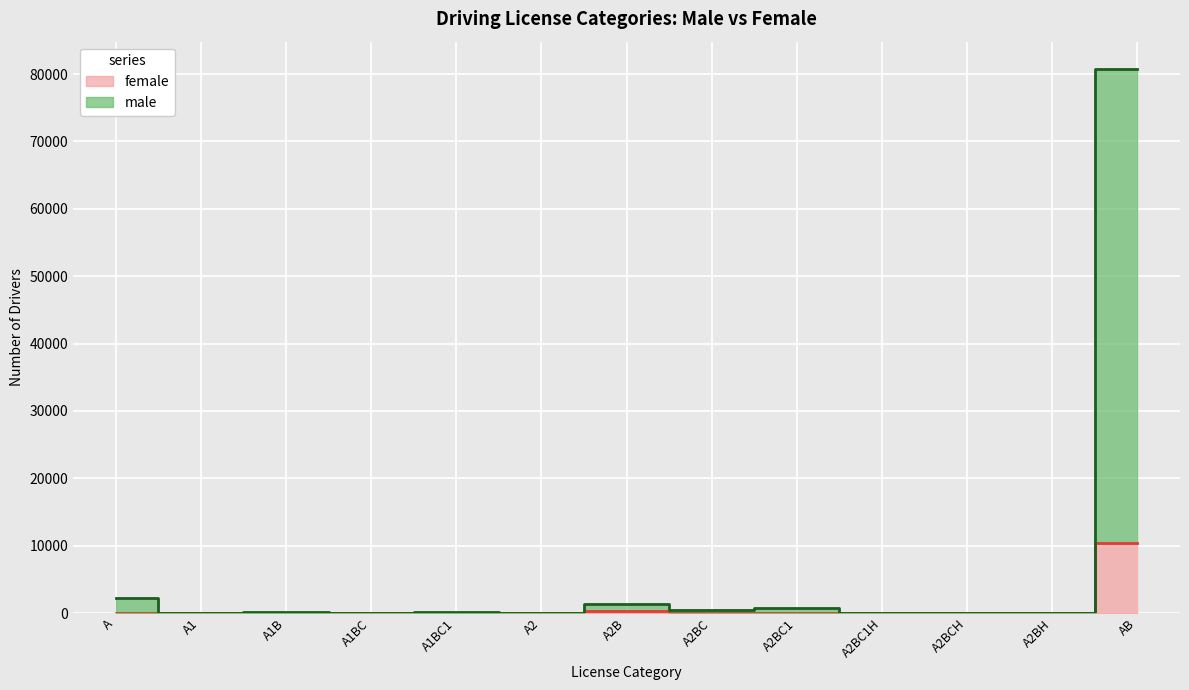

Reading left to right, list all the values displayed in this chart.

female: 22	5	34	0	1	0	246	5	5	1	0	0	10365
male: 2273	64	185	25	115	11	1431	480	829	27	17	16	80764